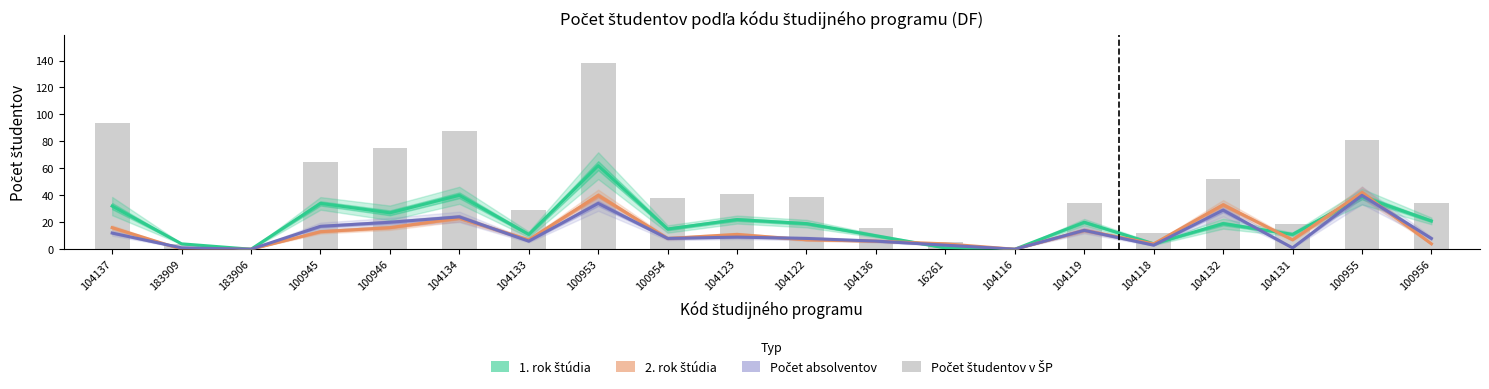

At which label does Počet absolventov reach its peak?

100955